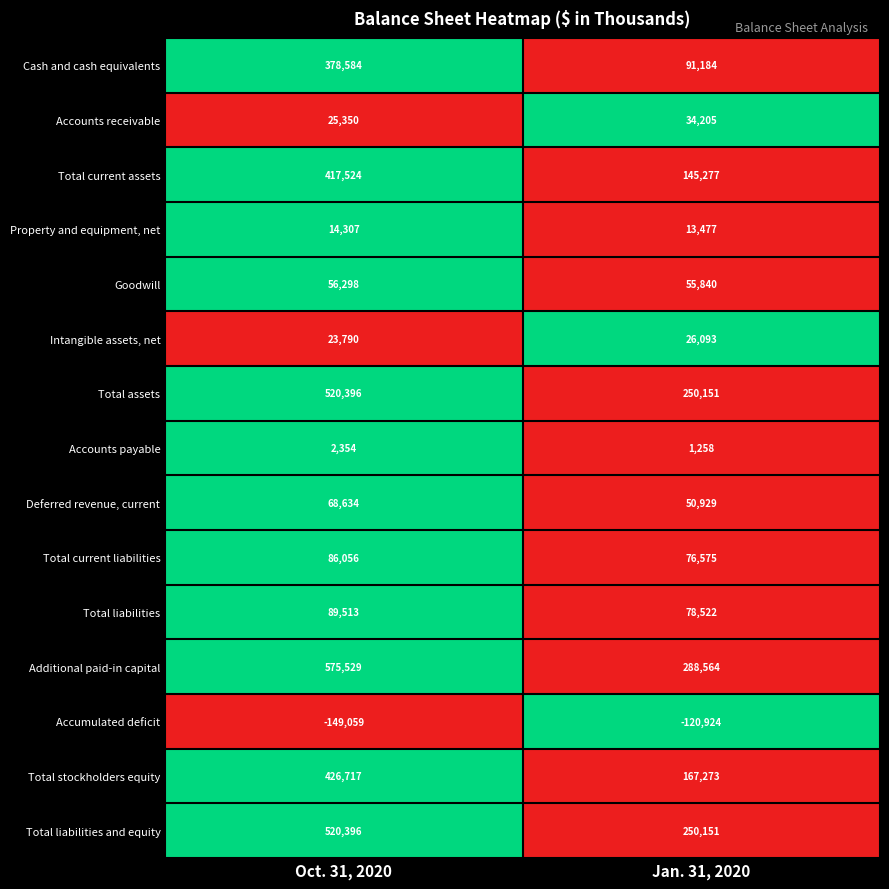

The value of Deferred revenue, current at Jan. 31, 2020 is 50929. True or false?

True